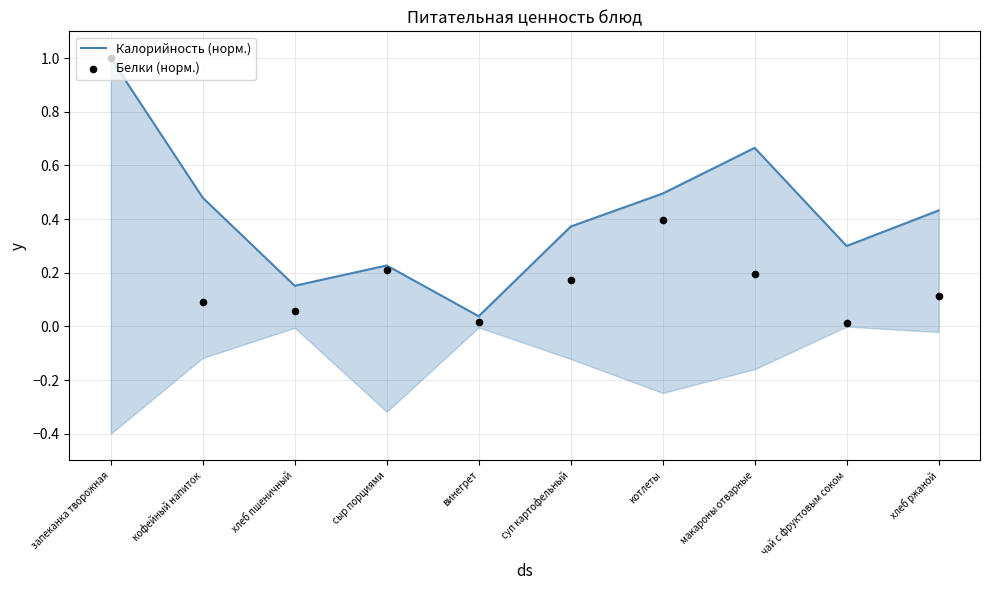

What are all the series names shown in the legend?

Калорийность (норм.), Белки (норм.)